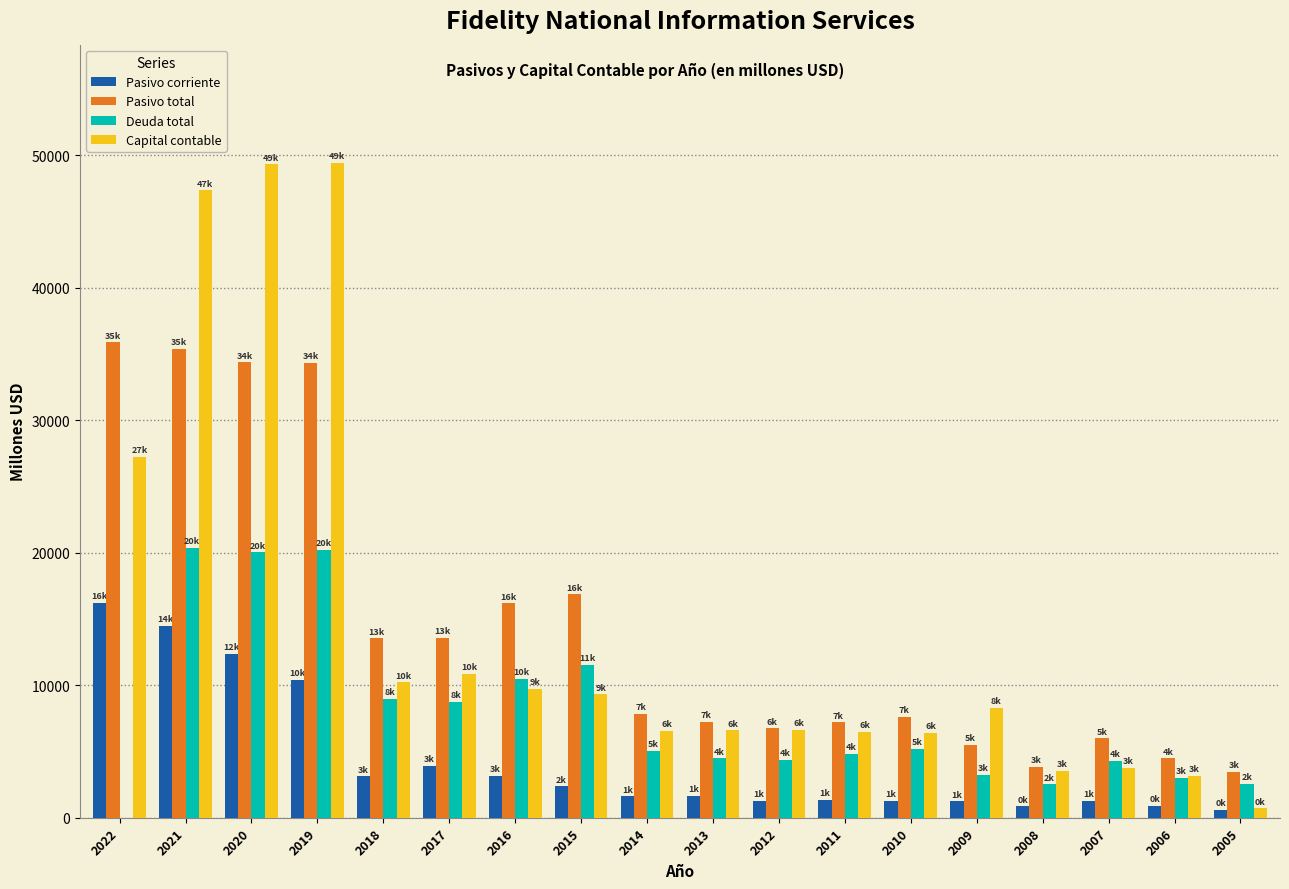

What is the highest value of the Deuda total series?

20353